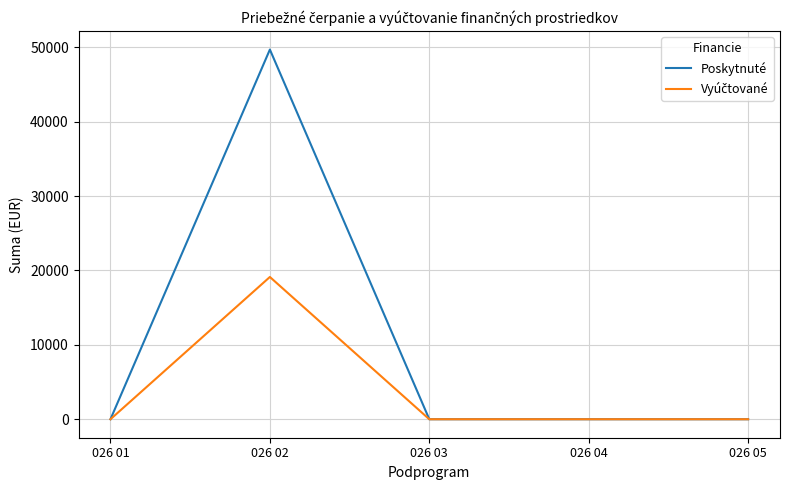

At which category is the sum across all series the highest?

026 02